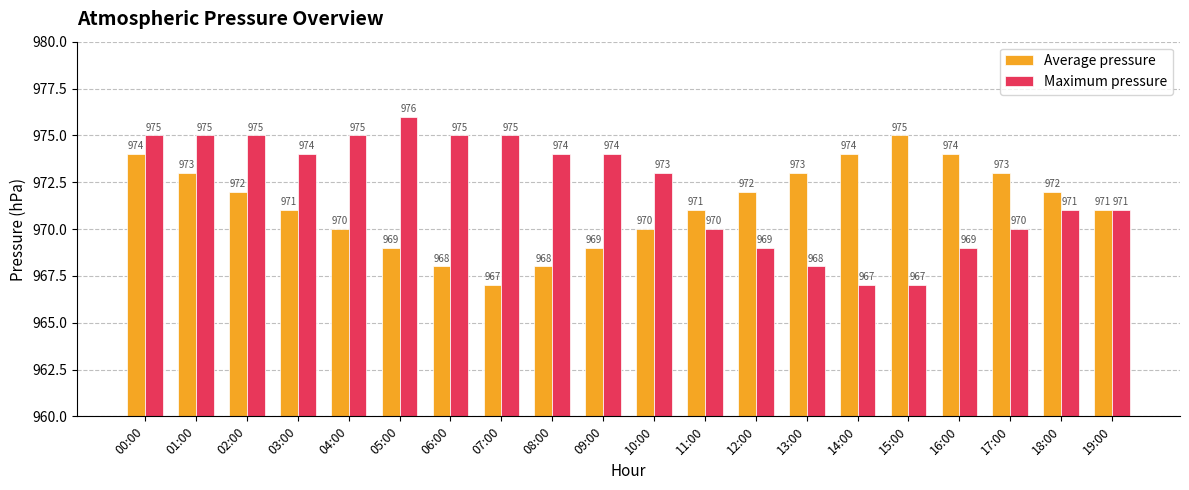

What is the total value across all series at 07:00?

1942